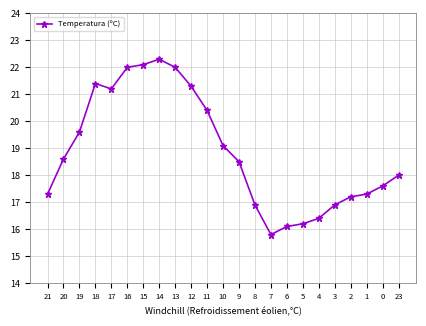

What is the label of the 11th point from the left?

11